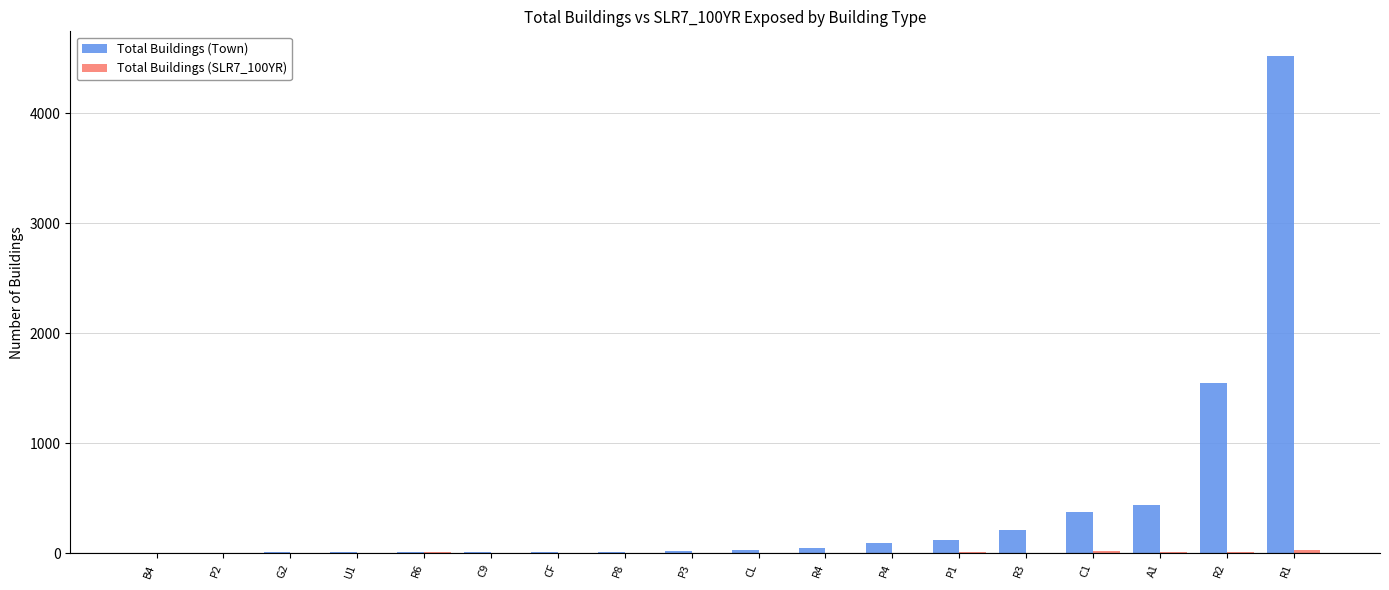

At which label is Total Buildings (Town) closest to 2260?

R2